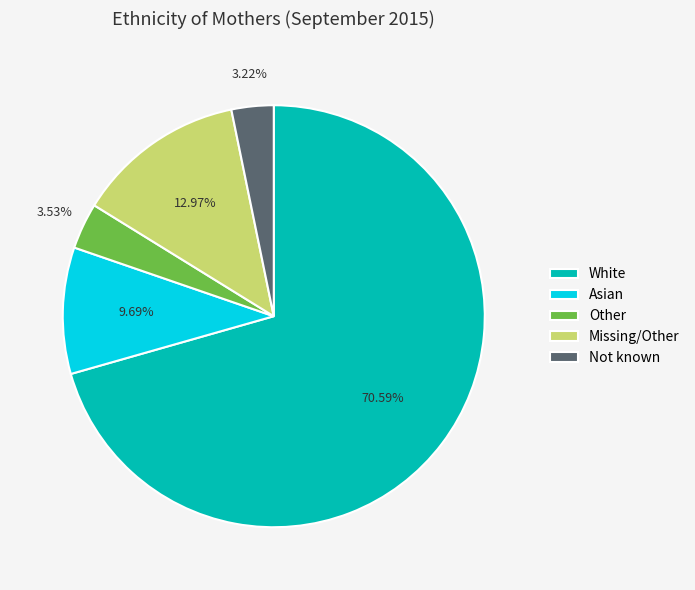

What is the ratio of the value at Other to the value at Not known?

1.1